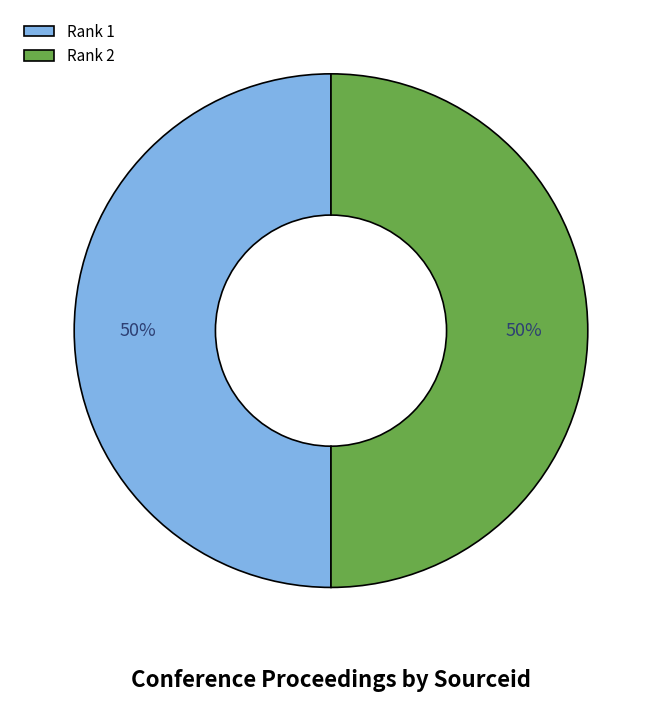

How many segments does this pie chart have?

2